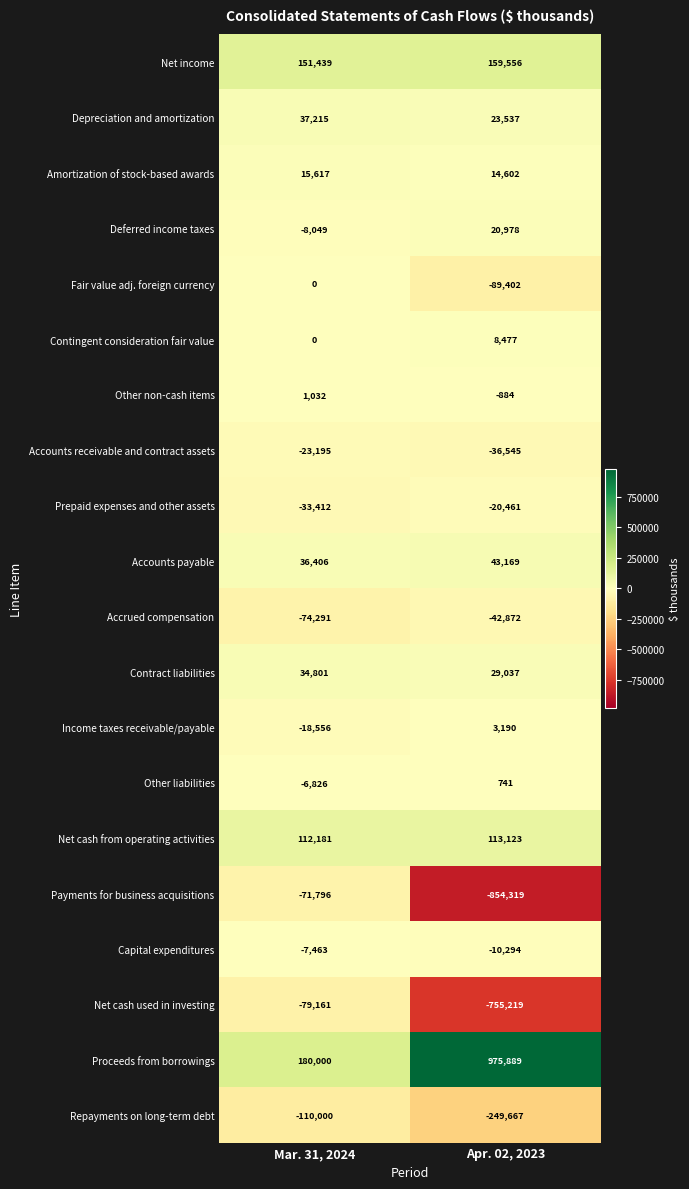

What is the maximum value shown in the chart?

975889